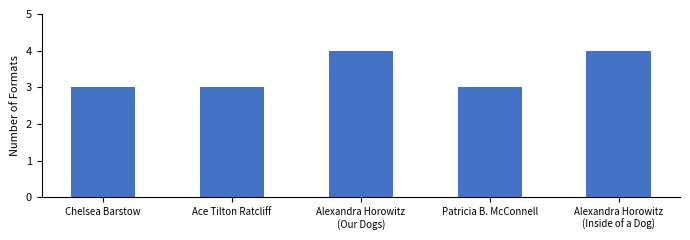

What is the change in value from Alexandra Horowitz
(Our Dogs) to Patricia B. McConnell?

-1